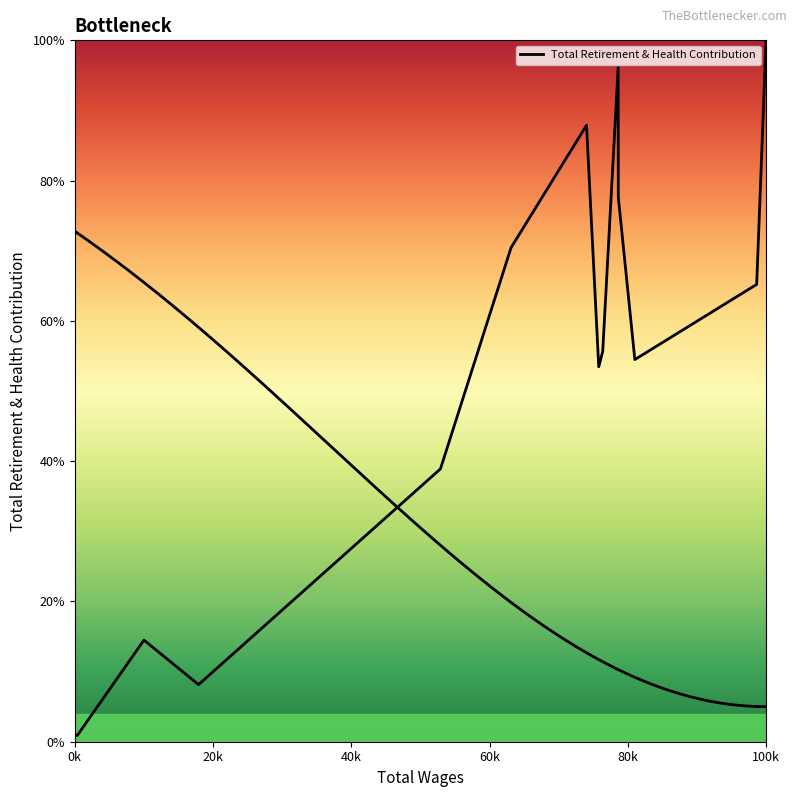

What is the average value?

51.7